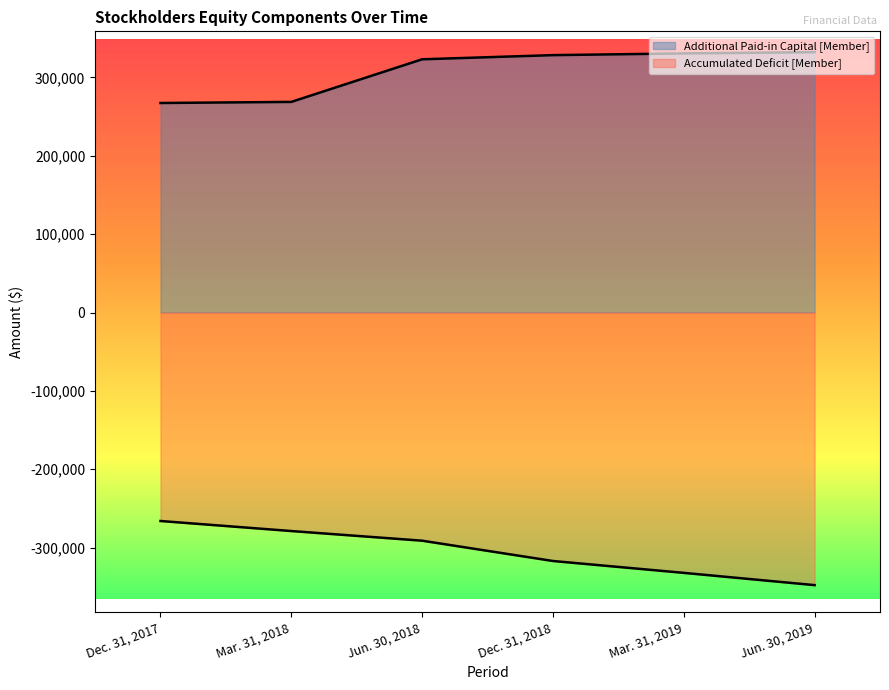

Is it true that Additional Paid-in Capital [Member] equals 115308 at Mar. 31, 2018?

False